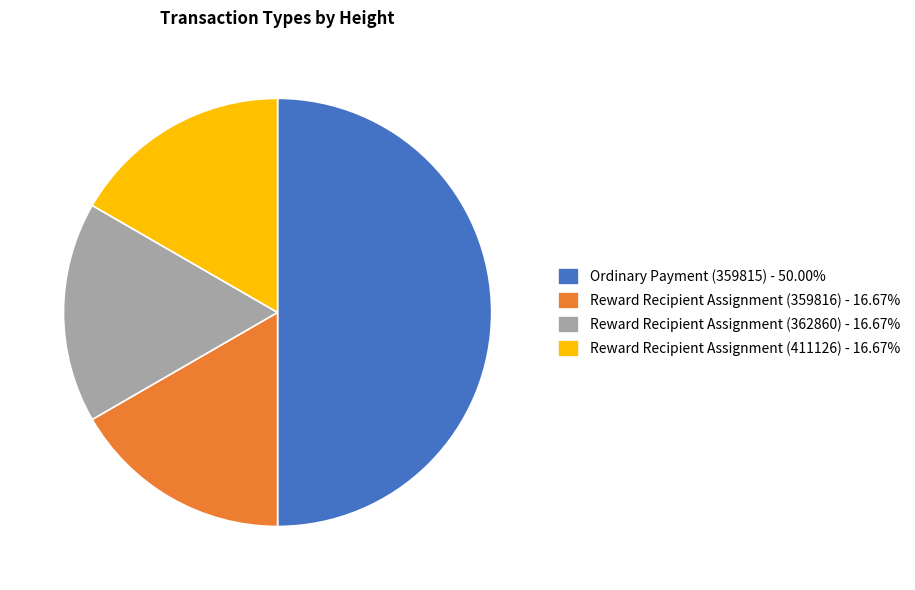

Approximately how many times larger is the value at Reward Recipient Assignment (359816) - 16.67% compared to Reward Recipient Assignment (411126) - 16.67%?

1.0